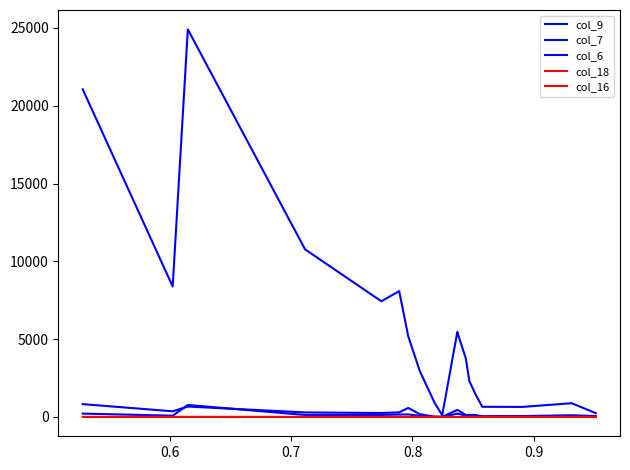

List the series in order of their peak value, lowest first.

col_18, col_16, col_7, col_9, col_6